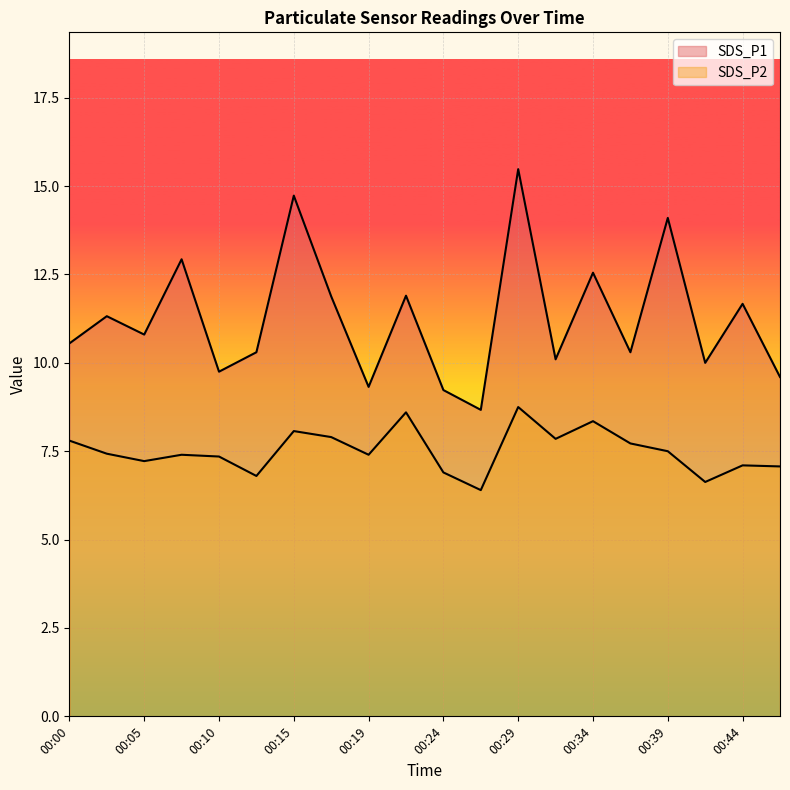

What is the sum of the SDS_P1 values at 00:37 and 00:12?

20.6